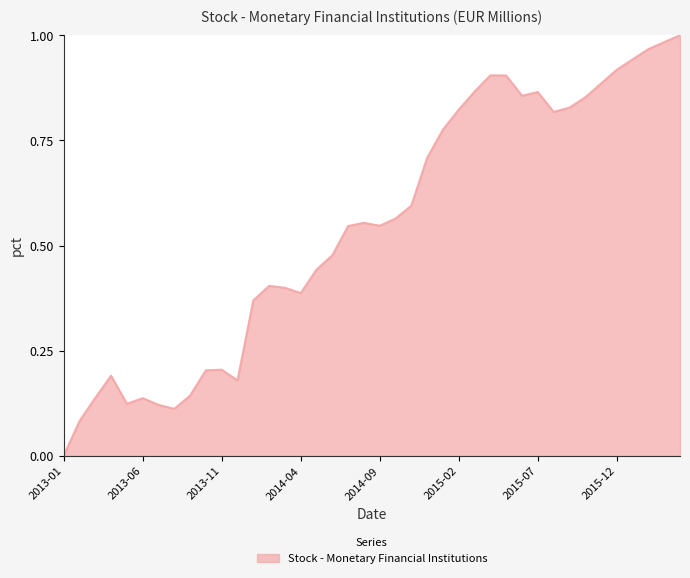

Which label corresponds to the smallest value in the chart?

2013-01